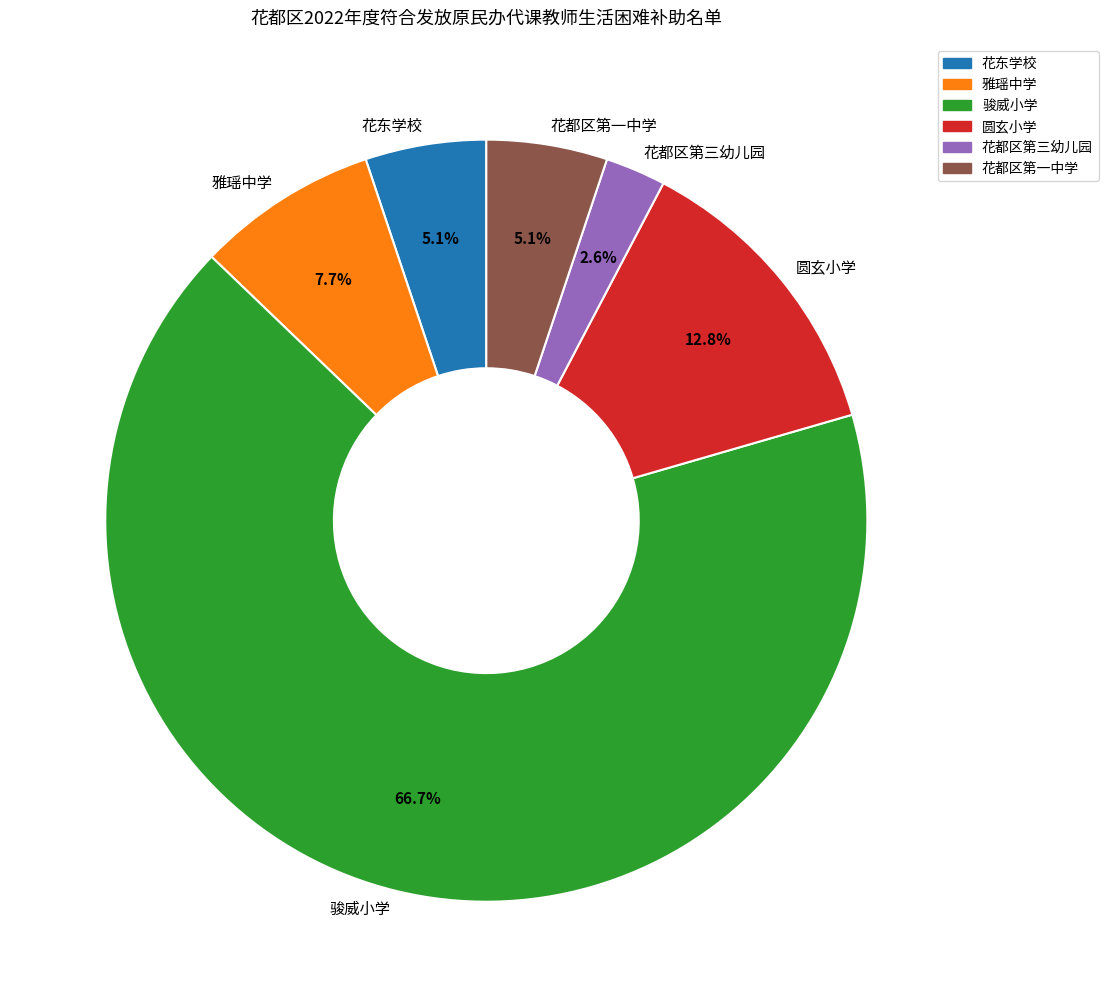

Is the sum of 骏威小学 and 圆玄小学 greater than half?

Yes